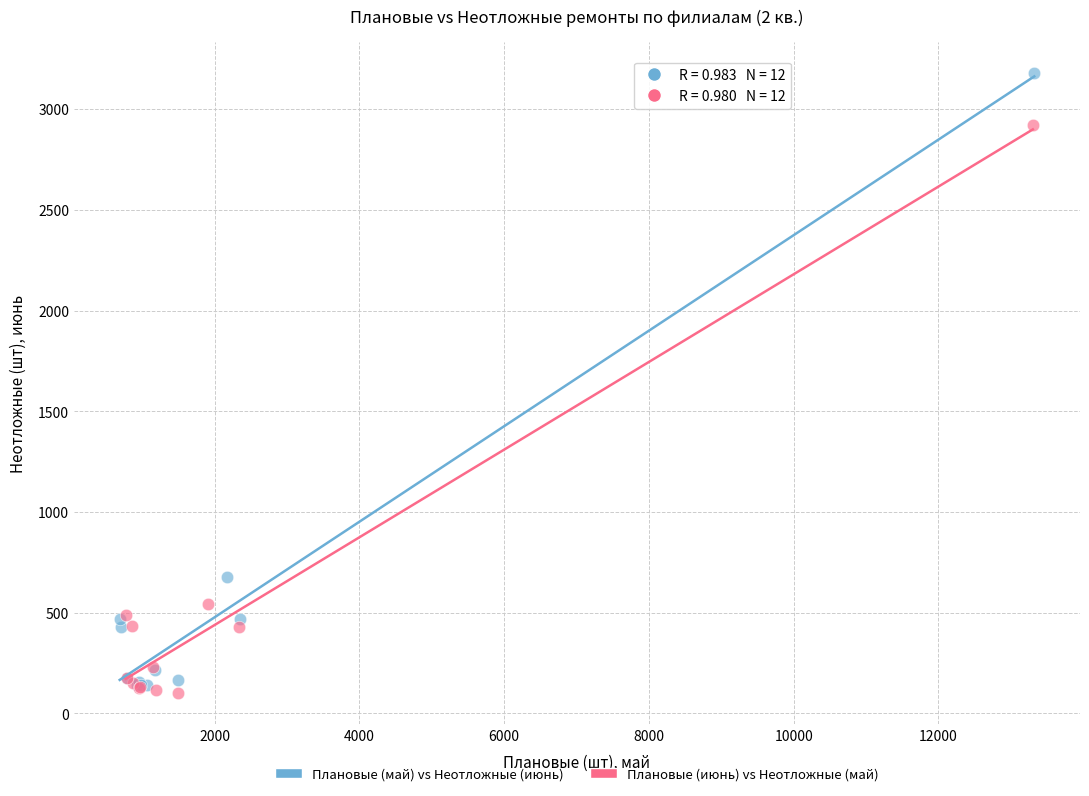

Which series has the widest spread of Y values?

Плановые (май) vs Неотложные (июнь)